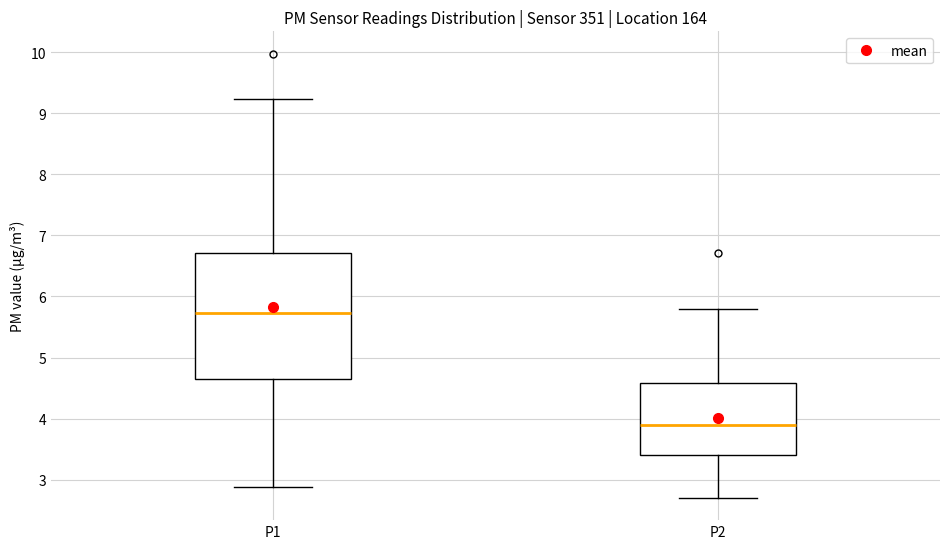

Where does the median line of the box for P1 sit on the y-axis? The values are not printed on the chart, so give them approximately, as read against the axis.

5.7